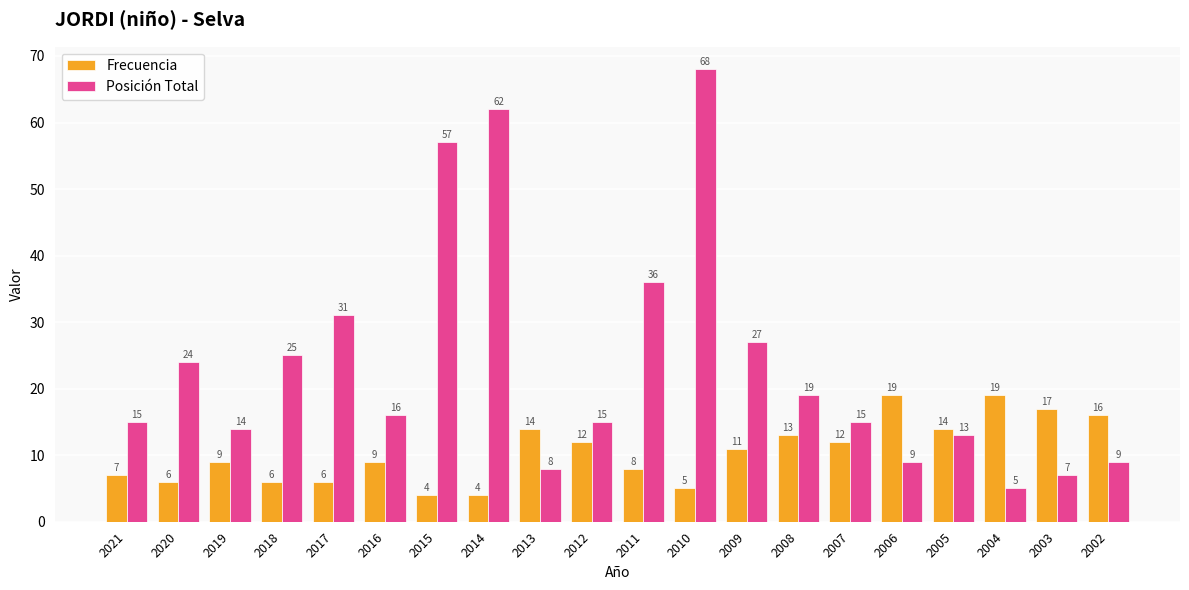

Rank the series by their maximum value, from highest to lowest.

Posición Total, Frecuencia